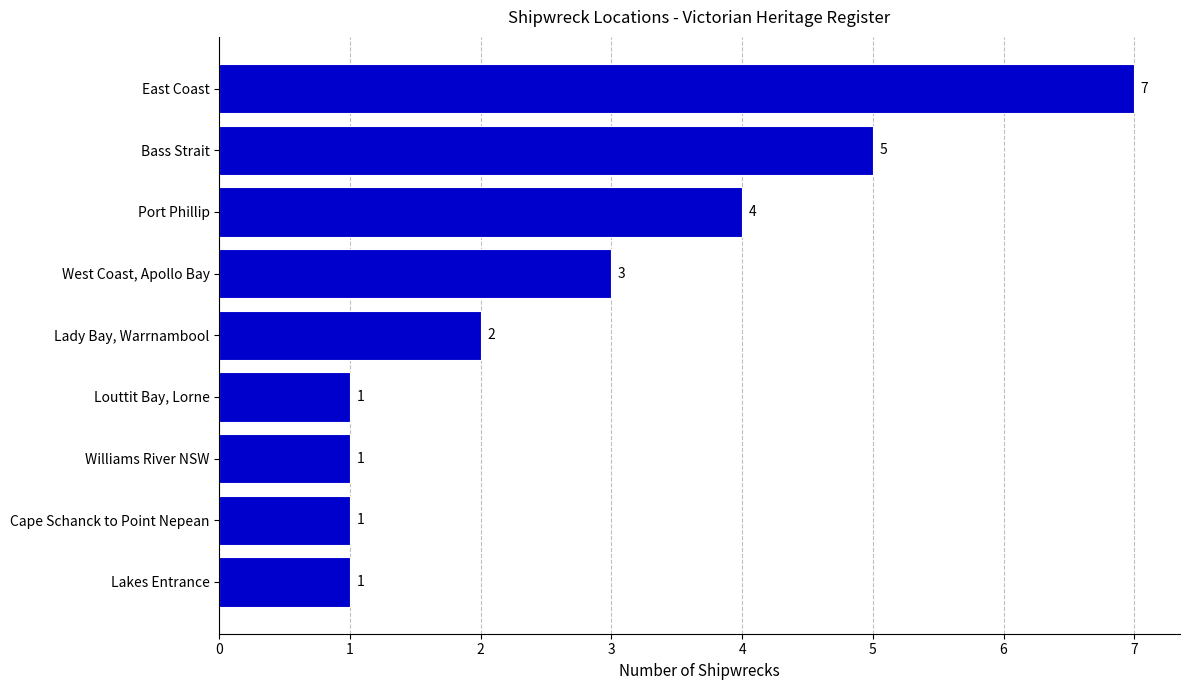

Between Cape Schanck to Point Nepean and West Coast, Apollo Bay, which is larger?

West Coast, Apollo Bay